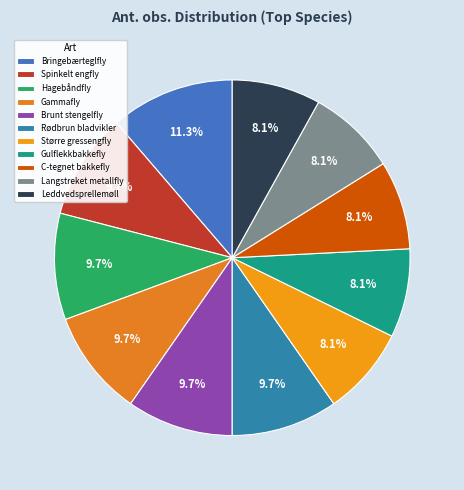

Approximately how many times larger is the value at Gulflekkbakkefly compared to C-tegnet bakkefly?

1.0